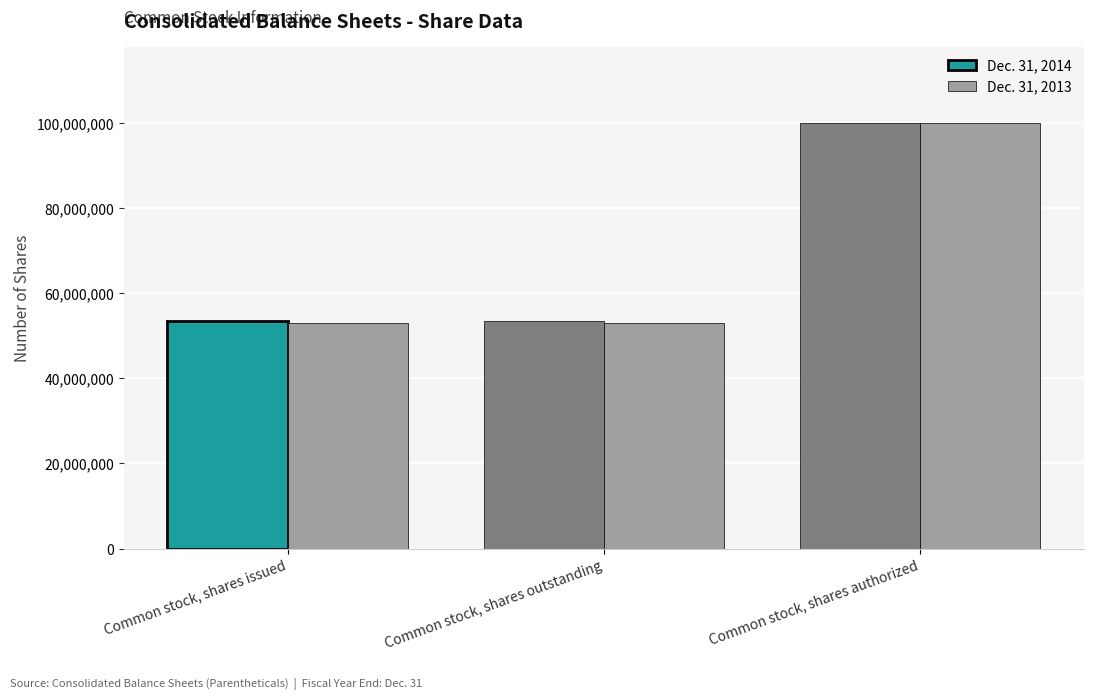

Reading right to left, transcribe all the data shown in this chart.

Dec. 31, 2014: 100000000	53504296	53504296
Dec. 31, 2013: 100000000	53108844	53108844